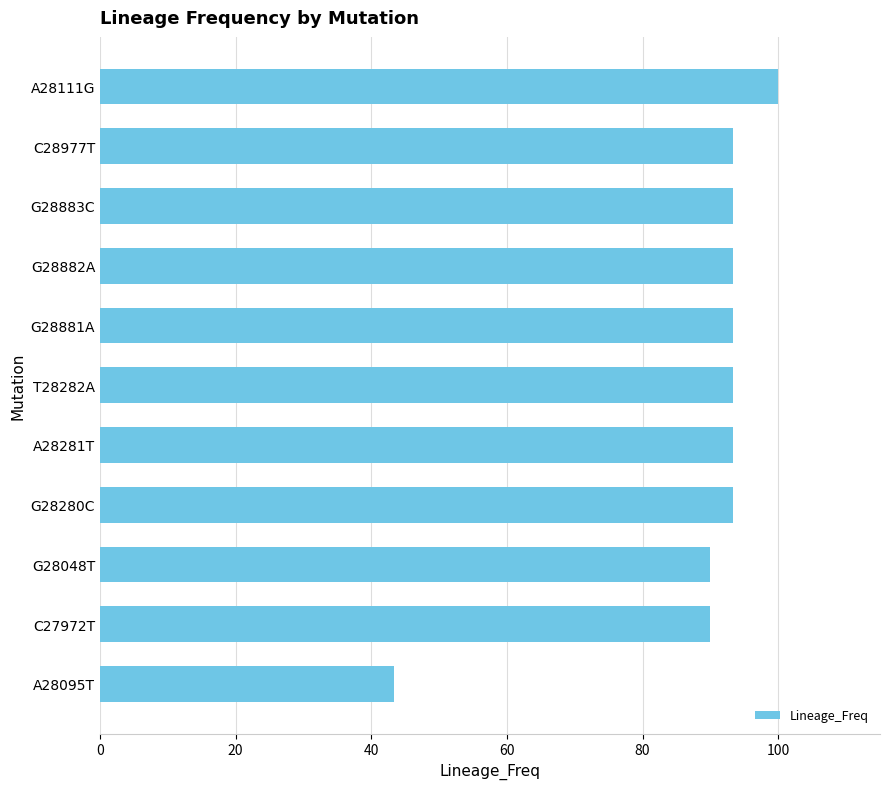

Reading top to bottom, transcribe all the data shown in this chart.

100.0	93.3	93.3	93.3	93.3	93.3	93.3	93.3	90.0	90.0	43.3